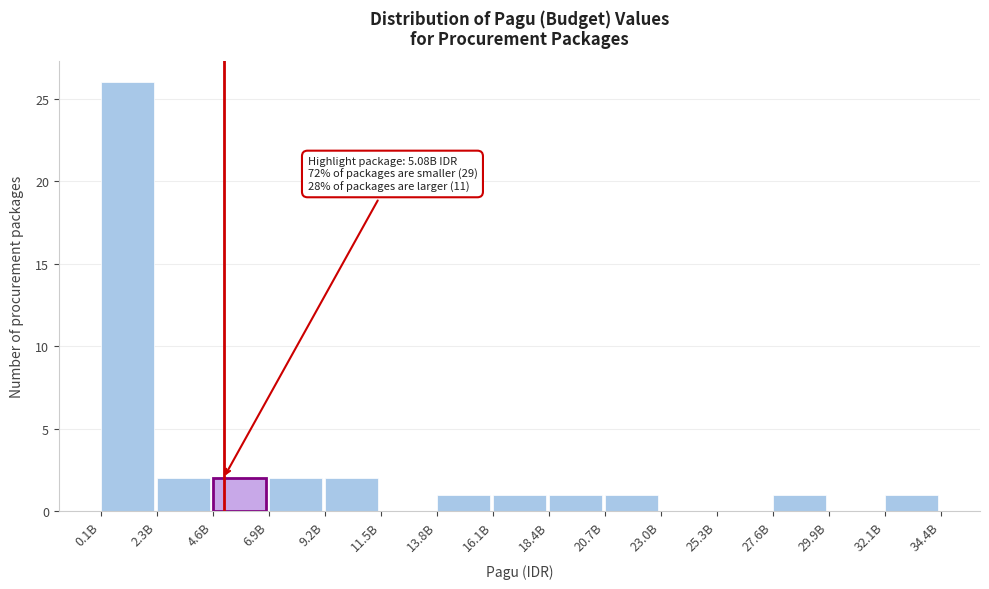

Reading left to right, extract all data points from this chart.

0.1B=26	2.3B=2	4.6B=2	6.9B=2	9.2B=2	11.5B=0	13.8B=1	16.1B=1	18.4B=1	20.7B=1	23.0B=0	25.3B=0	27.6B=1	29.9B=0	32.1B=1